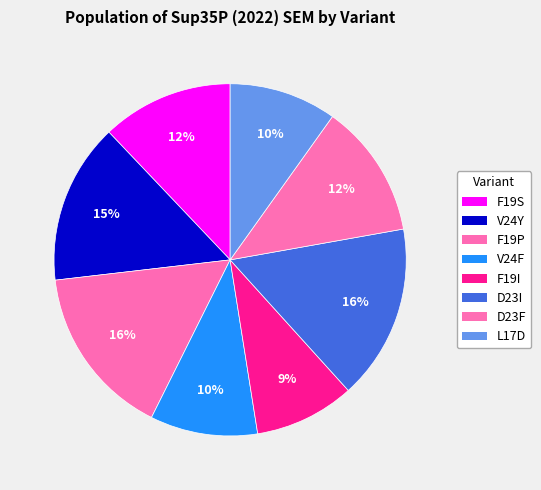

Which category has the smallest portion of the pie?

F19I